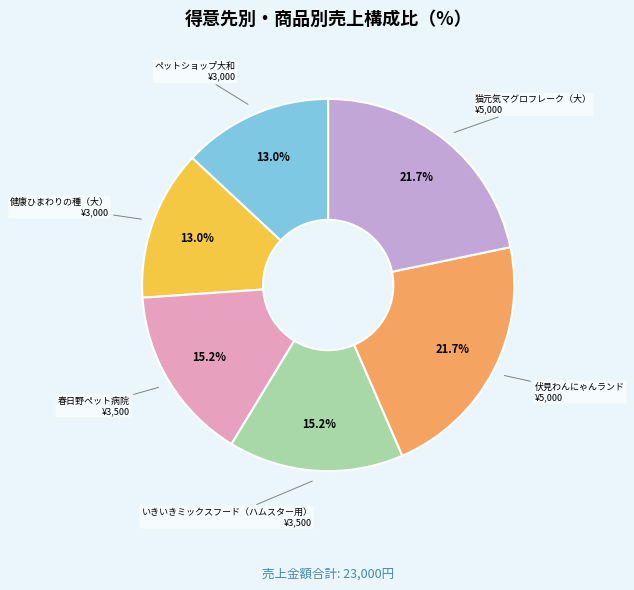

Is there a majority slice in this chart?

No